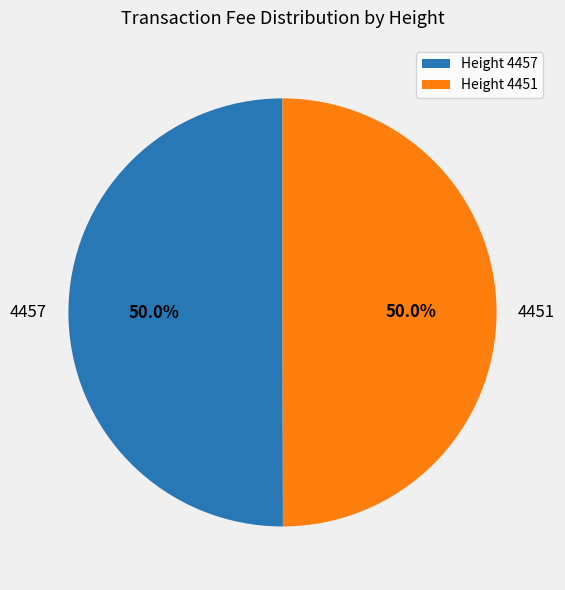

How much of the chart is everything except Height 4457?

50.0%